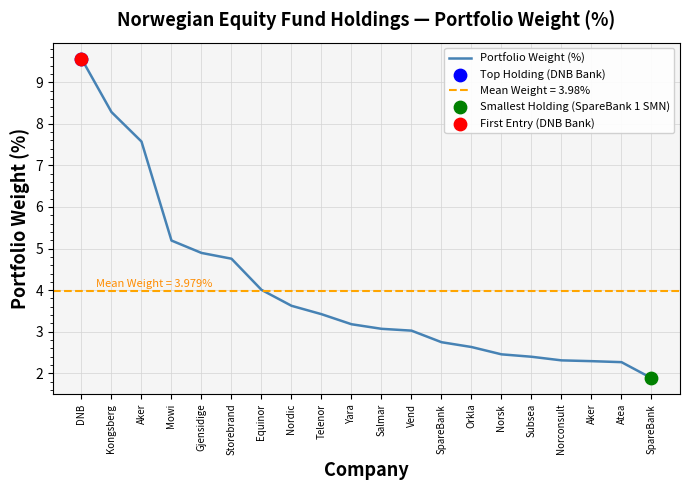

Approximately how many times larger is the value at Atea compared to Salmar?

0.7